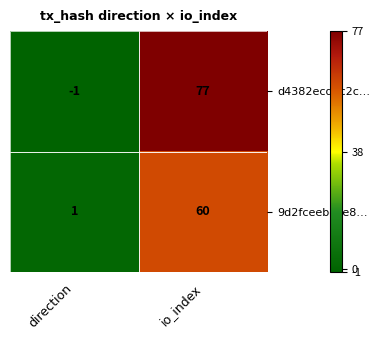

What is the difference between the 9d2fceebcbe8… values at direction and io_index?

59